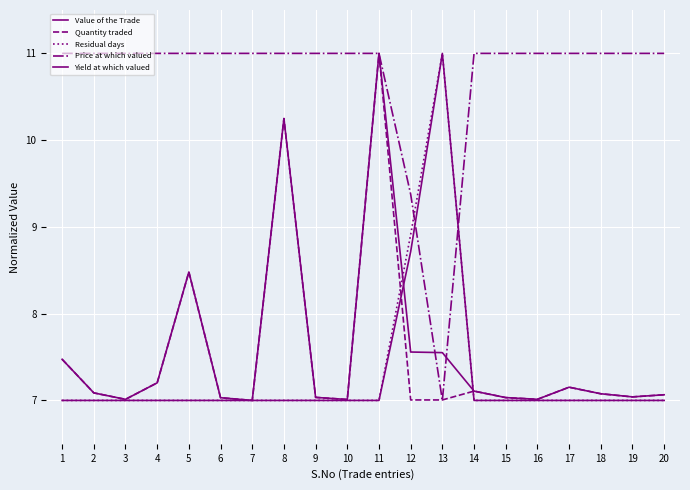

Reading left to right, list all the values displayed in this chart.

Value of the Trade: 7.5	7.1	7.0	7.2	8.5	7.0	7.0	10.2	7.0	7.0	11.0	7.6	7.6	7.1	7.0	7.0	7.2	7.1	7.0	7.1
Quantity traded: 7.5	7.1	7.0	7.2	8.5	7.0	7.0	10.2	7.0	7.0	11.0	7.0	7.0	7.1	7.0	7.0	7.2	7.1	7.0	7.1
Residual days: 7.0	7.0	7.0	7.0	7.0	7.0	7.0	7.0	7.0	7.0	7.0	8.9	11.0	7.0	7.0	7.0	7.0	7.0	7.0	7.0
Price at which valued: 11.0	11.0	11.0	11.0	11.0	11.0	11.0	11.0	11.0	11.0	11.0	9.4	7.0	11.0	11.0	11.0	11.0	11.0	11.0	11.0
Yield at which valued: 7.0	7.0	7.0	7.0	7.0	7.0	7.0	7.0	7.0	7.0	7.0	8.7	11.0	7.0	7.0	7.0	7.0	7.0	7.0	7.0